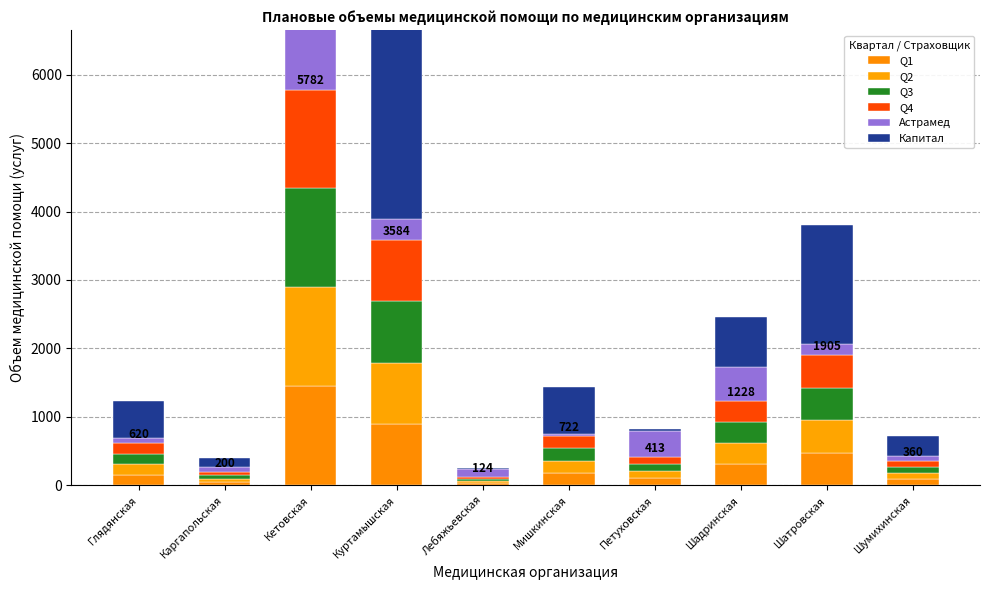

The value of Астрамед at Шадринская is 497. True or false?

True